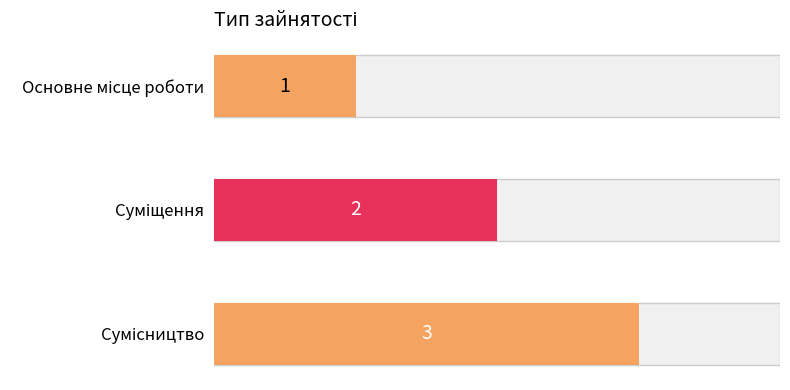

What position from the right is Сумісництво?

1